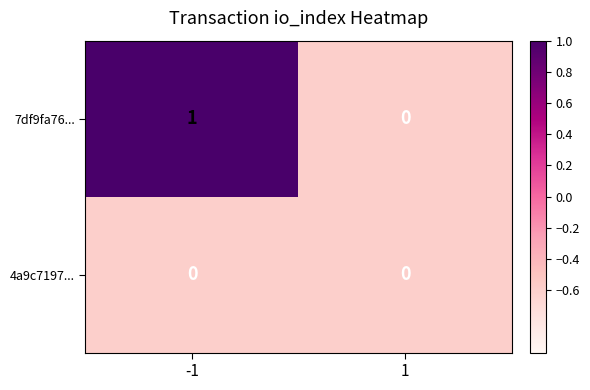

The 7df9fa76... series shows 0 at -1. True or false?

False